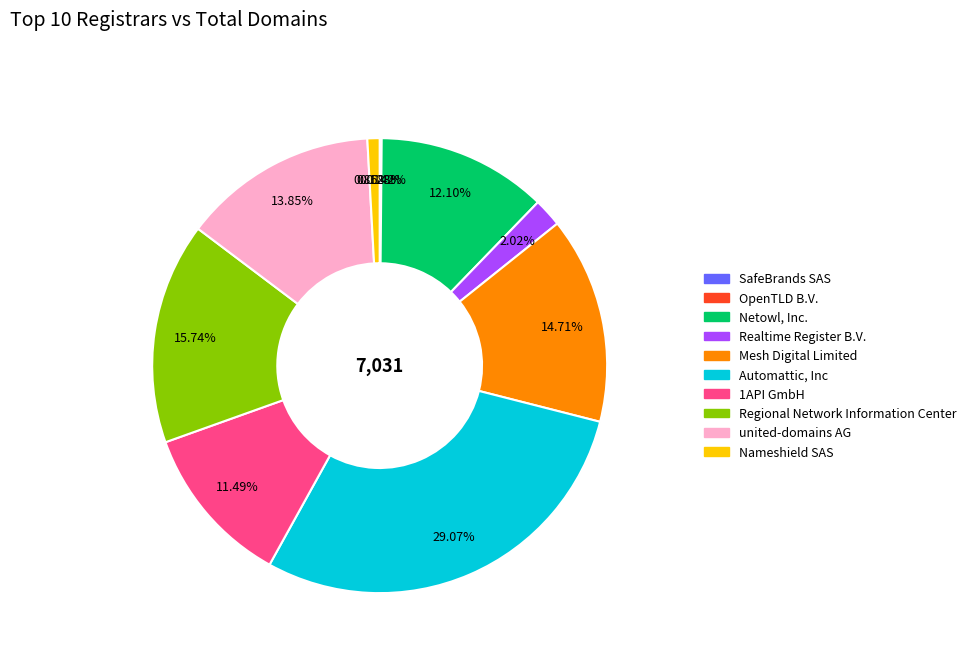

What percentage is the united-domains AG slice, to the nearest percent?

14%